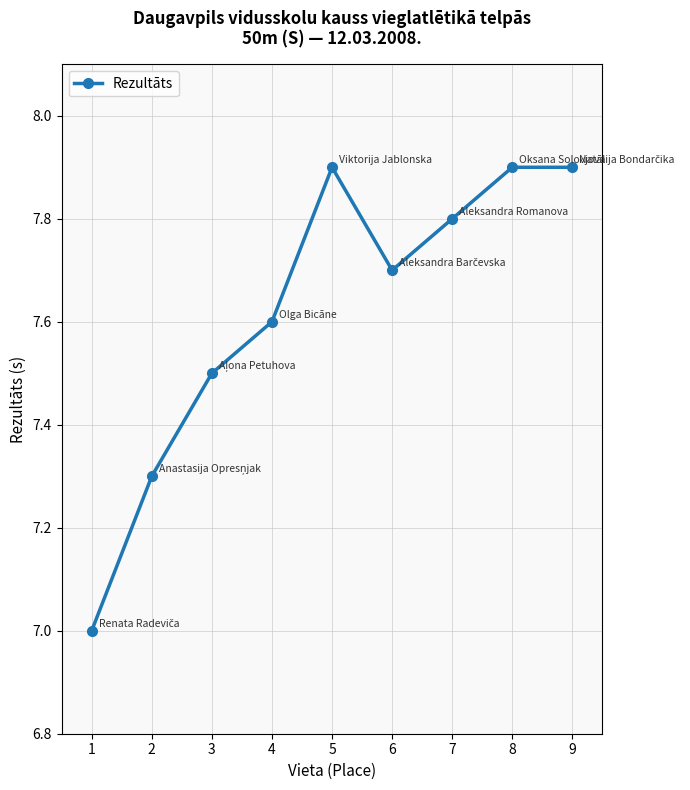

What is the average value?

7.6